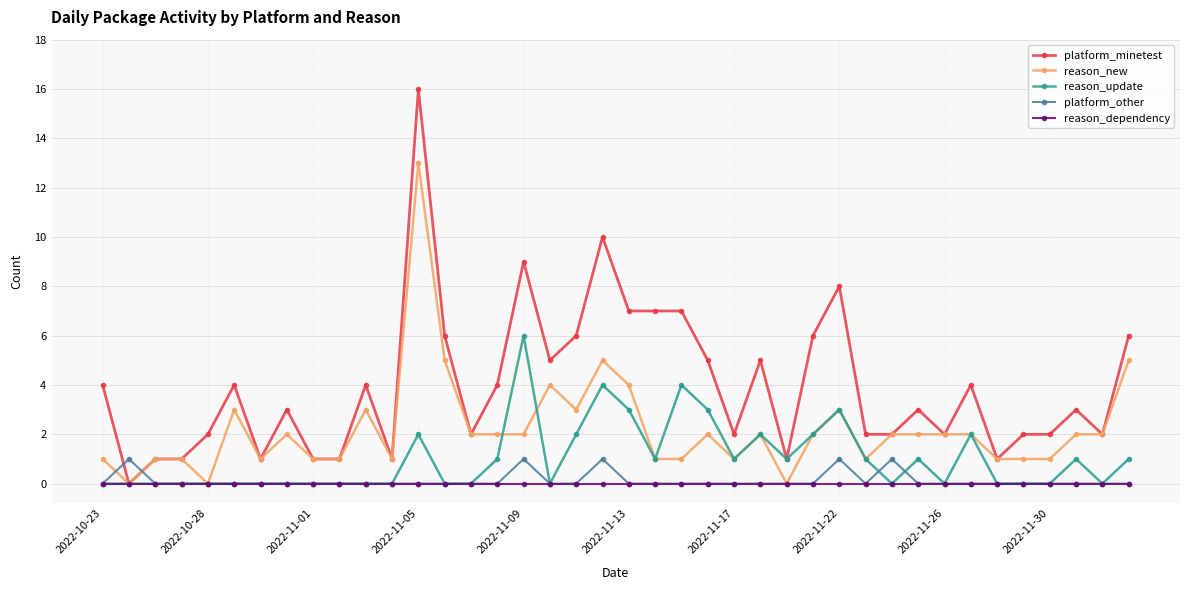

True or false: platform_other has more than 1 interior local peaks.

True